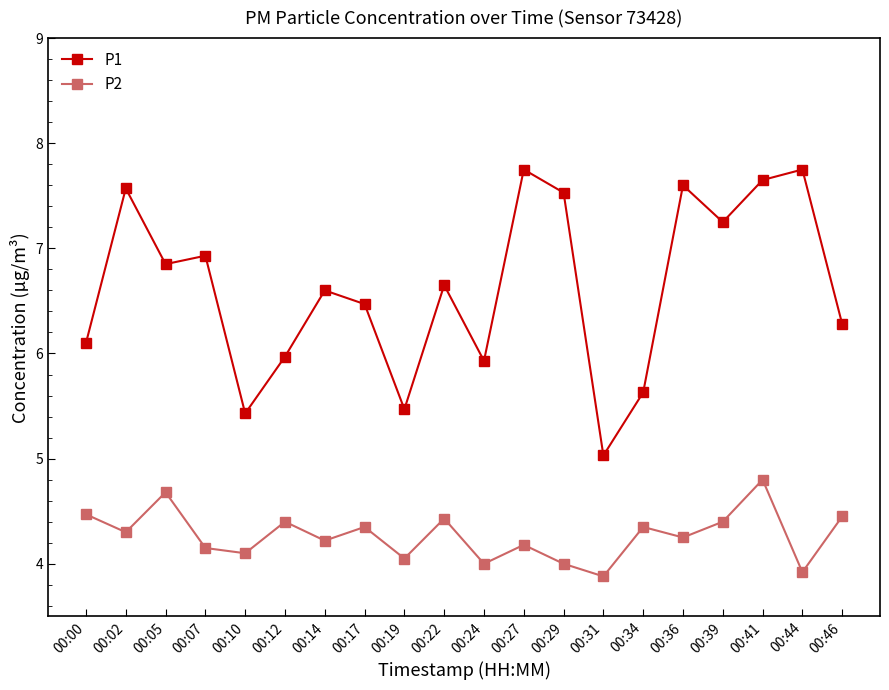

What is the maximum value shown in the chart?

7.8